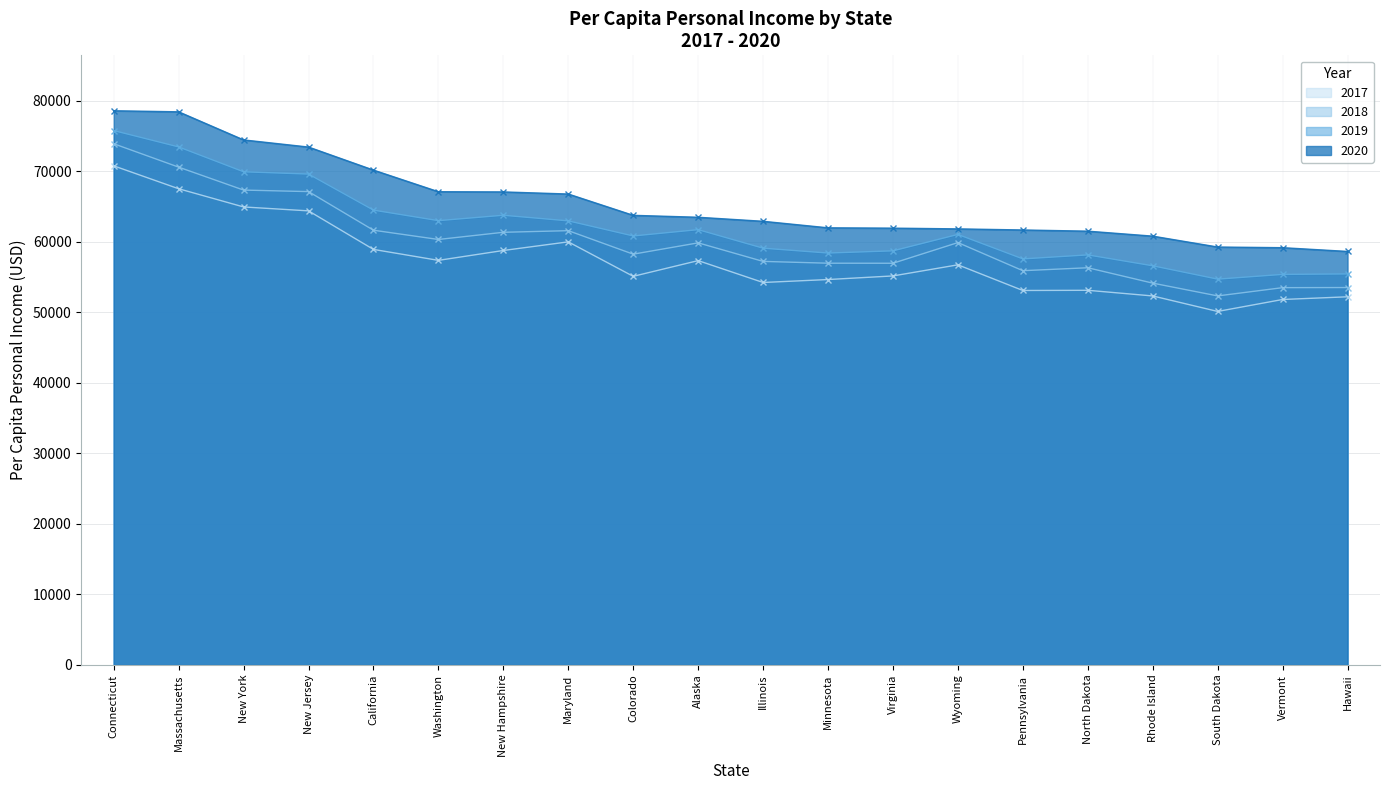

Where is 2018 nearest to the value 63137?

California